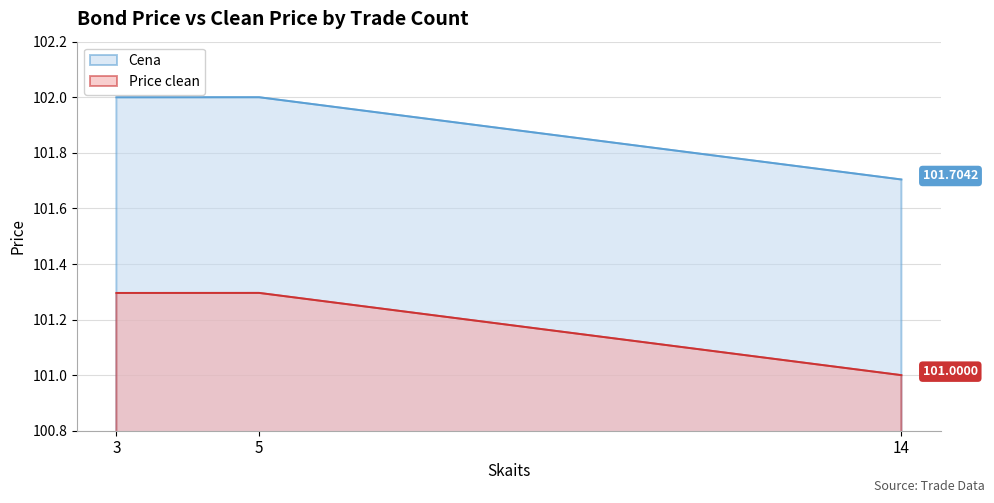

At which category does the chart reach its minimum across all series?

14